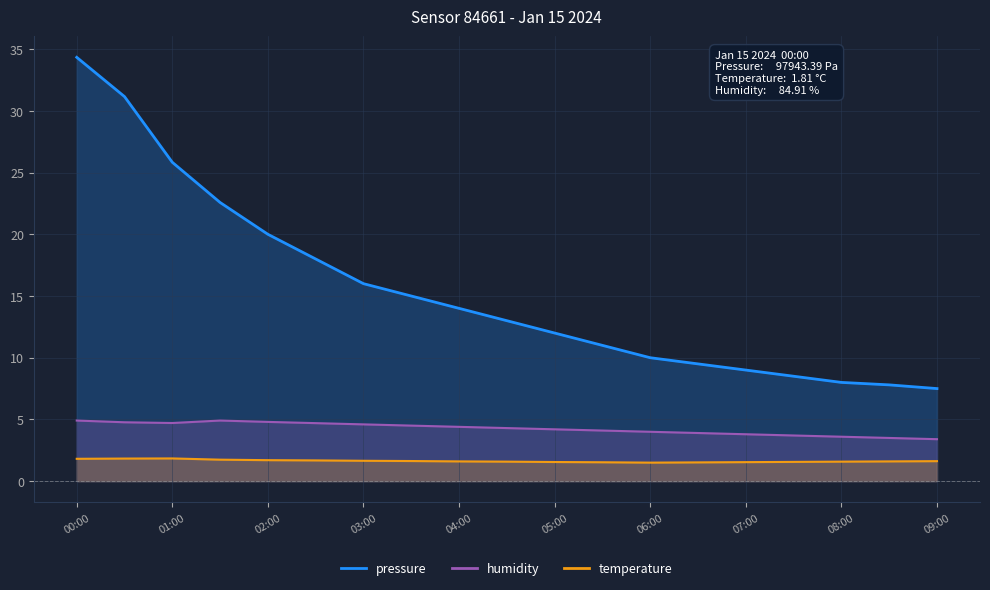

How many series are shown in this chart?

3